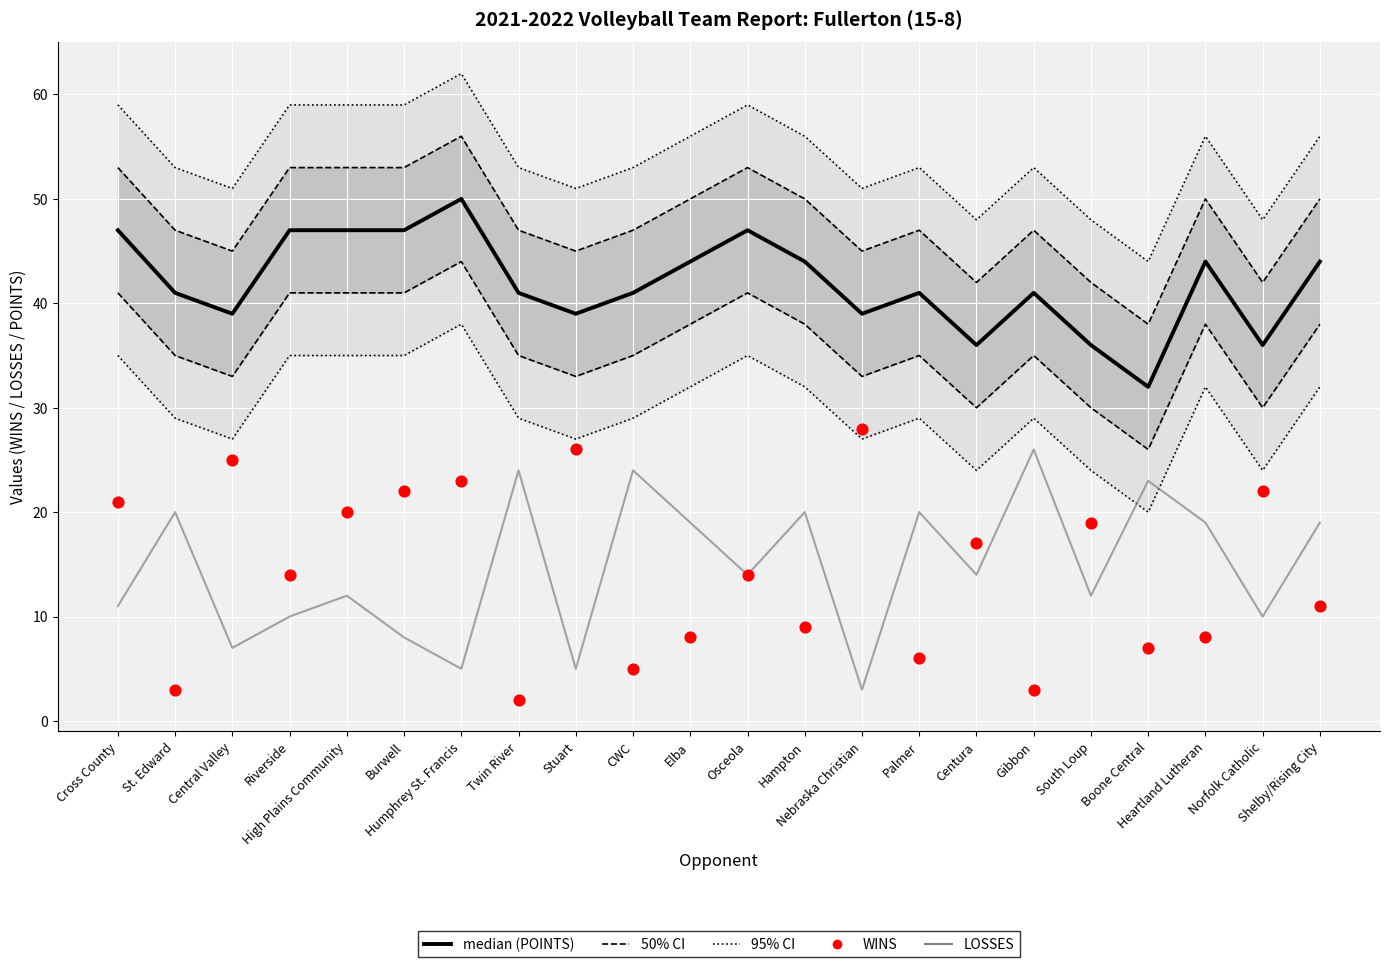

Which series reaches the minimum Y coordinate?

WINS